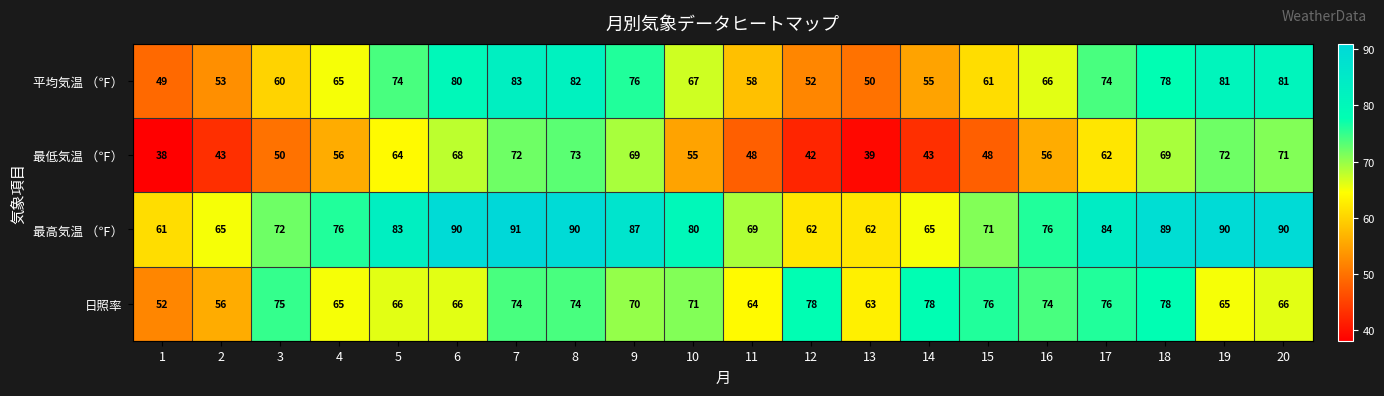

Which series has the largest range (max minus min)?

最低気温 （℉）